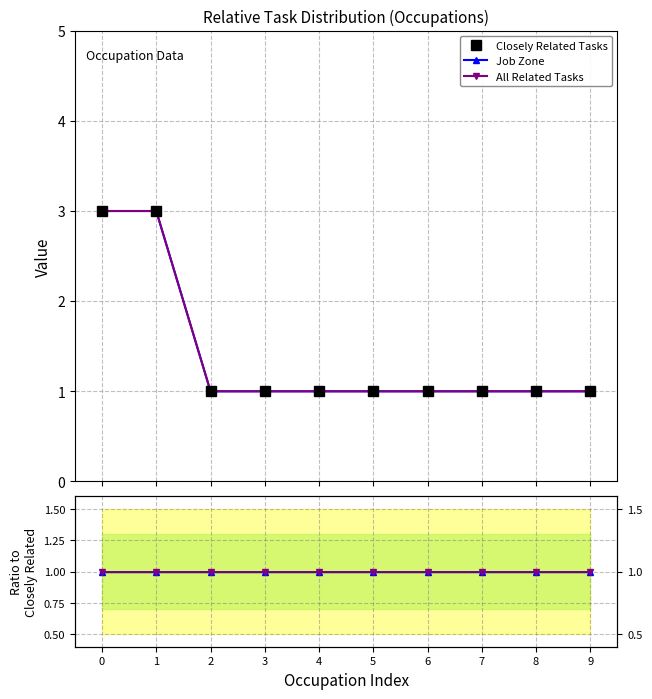

What is the maximum value shown in the chart?

3